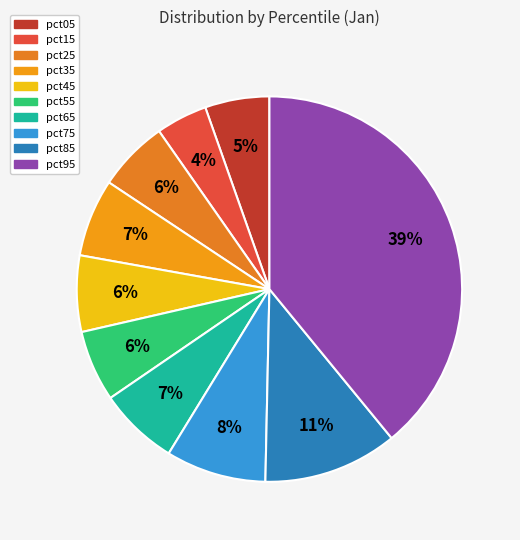

To the nearest percent, what portion does pct45 represent?

6%